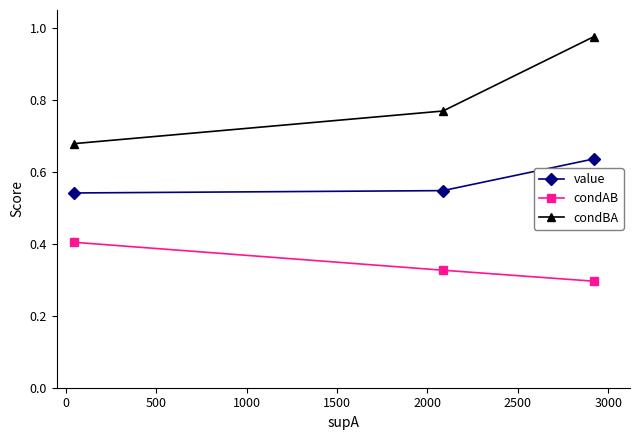

Which series has the largest range (max minus min)?

condBA